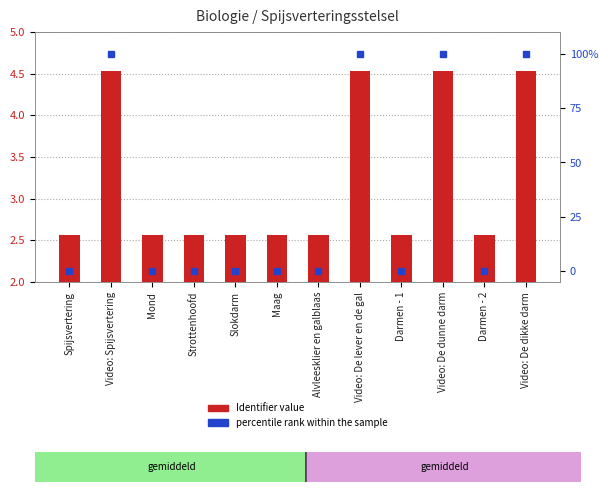

At which label is percentile rank within the sample closest to 50?

Spijsvertering